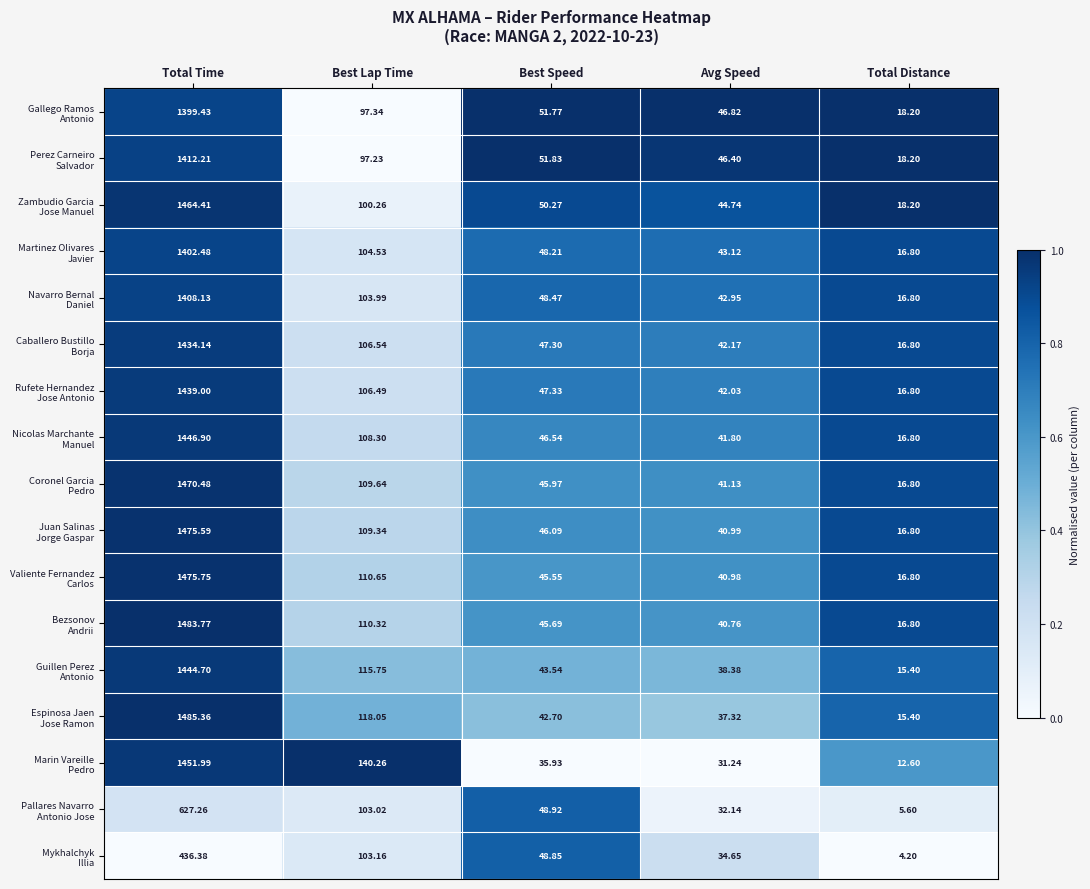

At which category is the sum across all series the highest?

Total Time